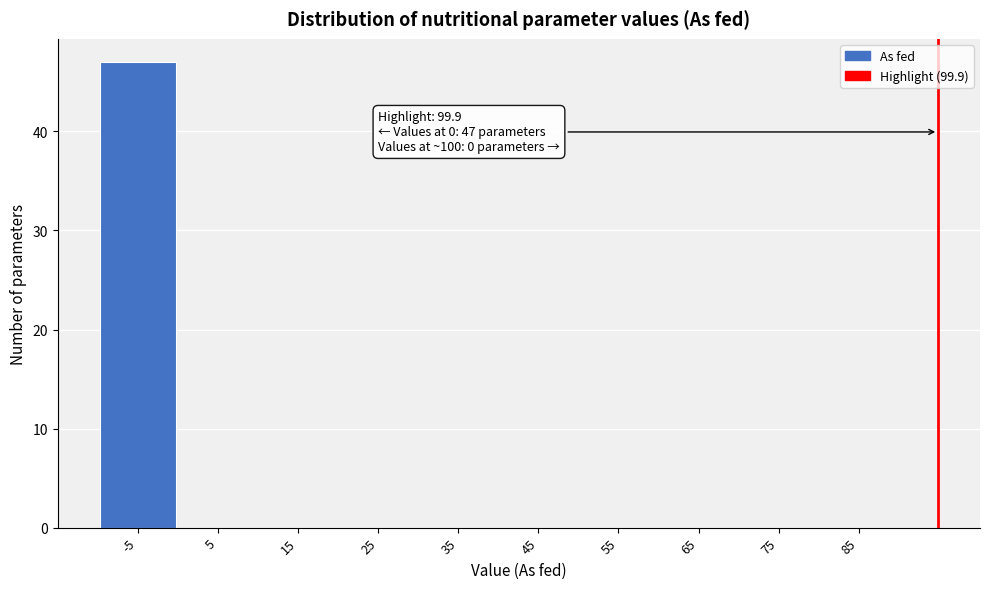

Reading left to right, what are all the values shown in this chart?

-5=47	5=0	15=0	25=0	35=0	45=0	55=0	65=0	75=0	85=0